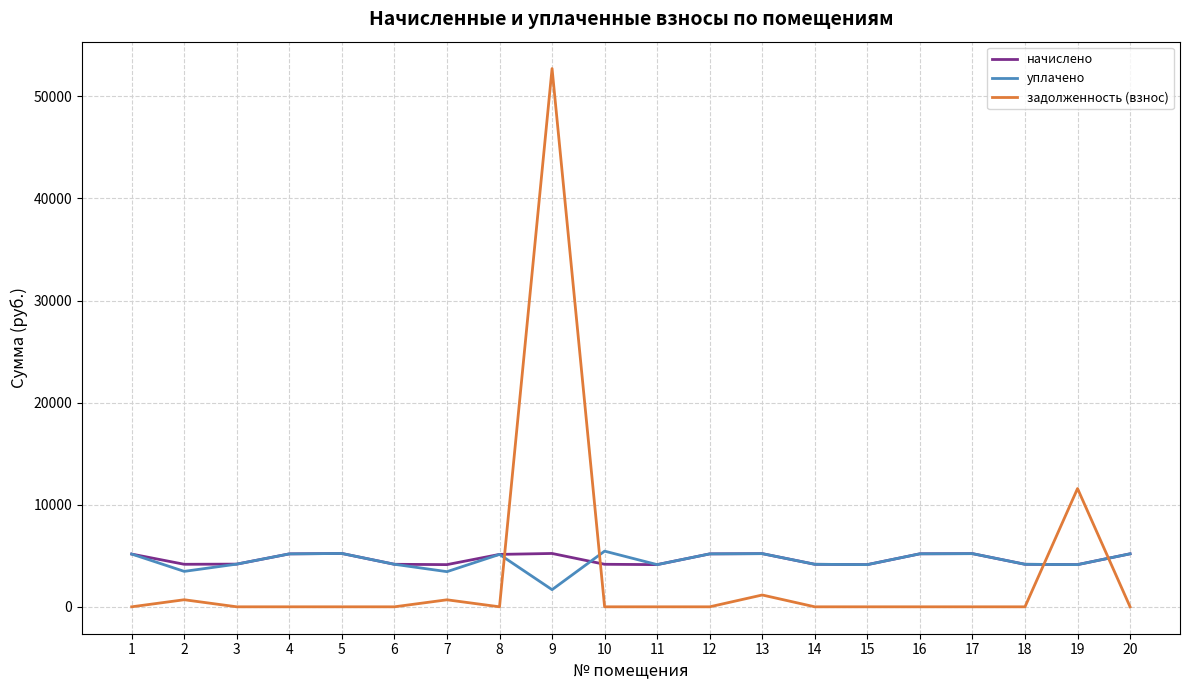

Is the value of задолженность (взнос) at 18 greater than the value of уплачено at 14?

No